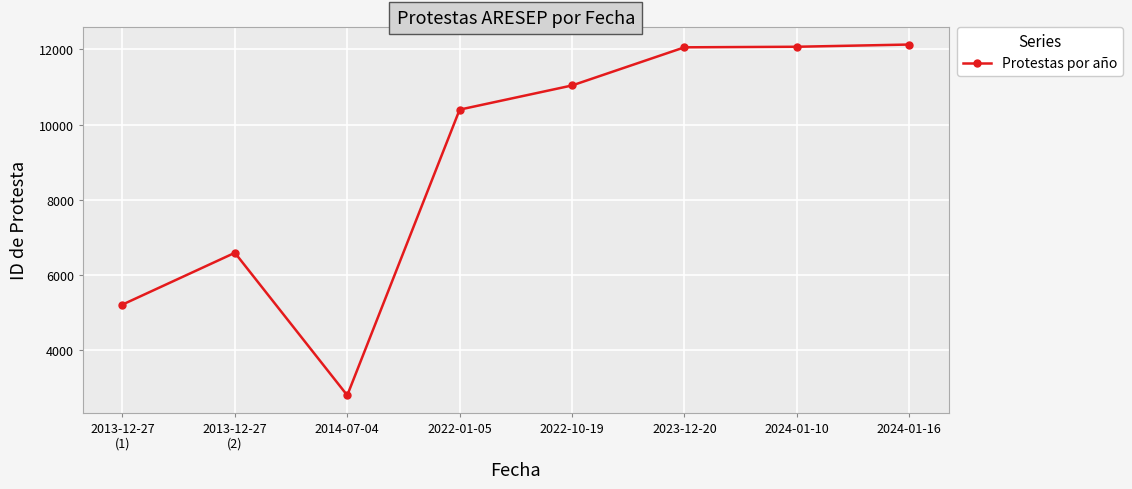

What is the smallest value displayed?

2796